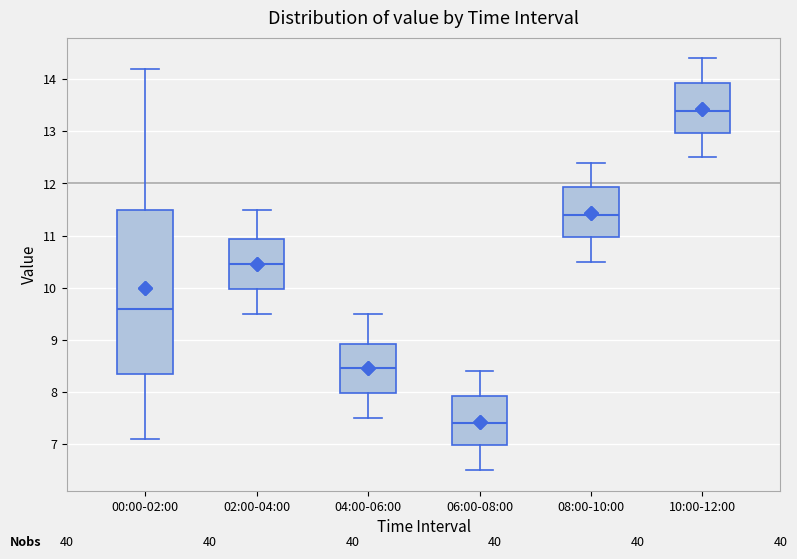

Where is the upper edge of the box for 02:00-04:00 on the y-axis? The values are not printed on the chart, so give them approximately, as read against the axis.

10.9